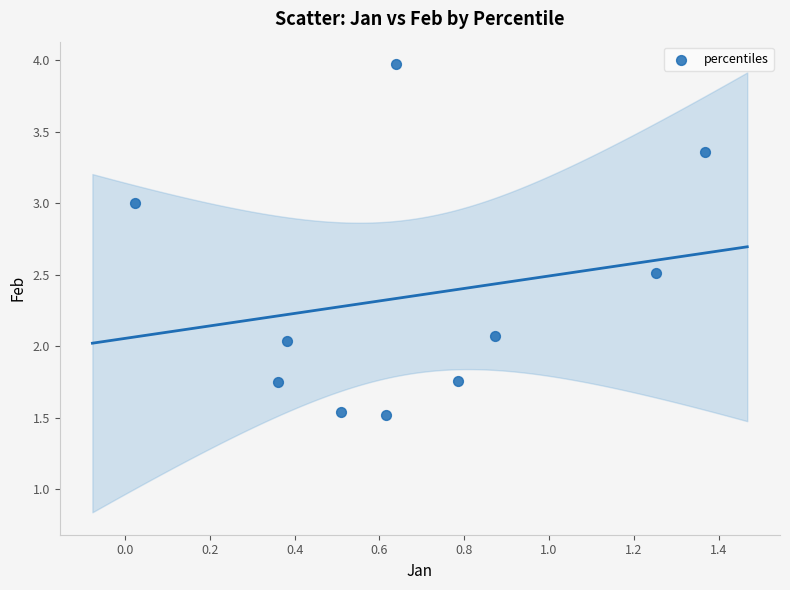

What is the range of X values (max minus min)?

1.3